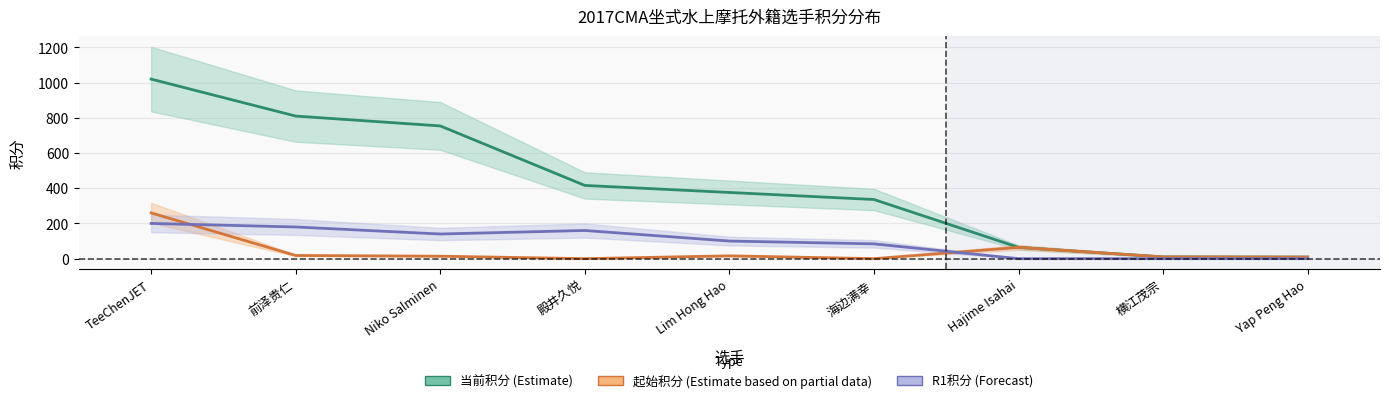

True or false: 起始积分 (Partial) has more than 2 interior local peaks.

False